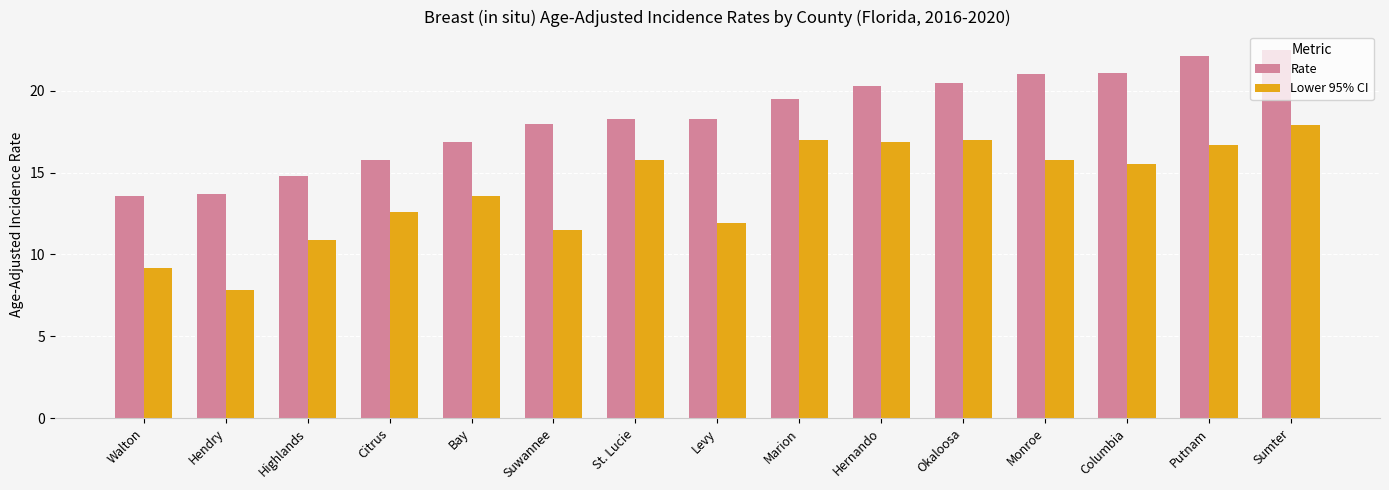

What position from the left is Hendry?

2